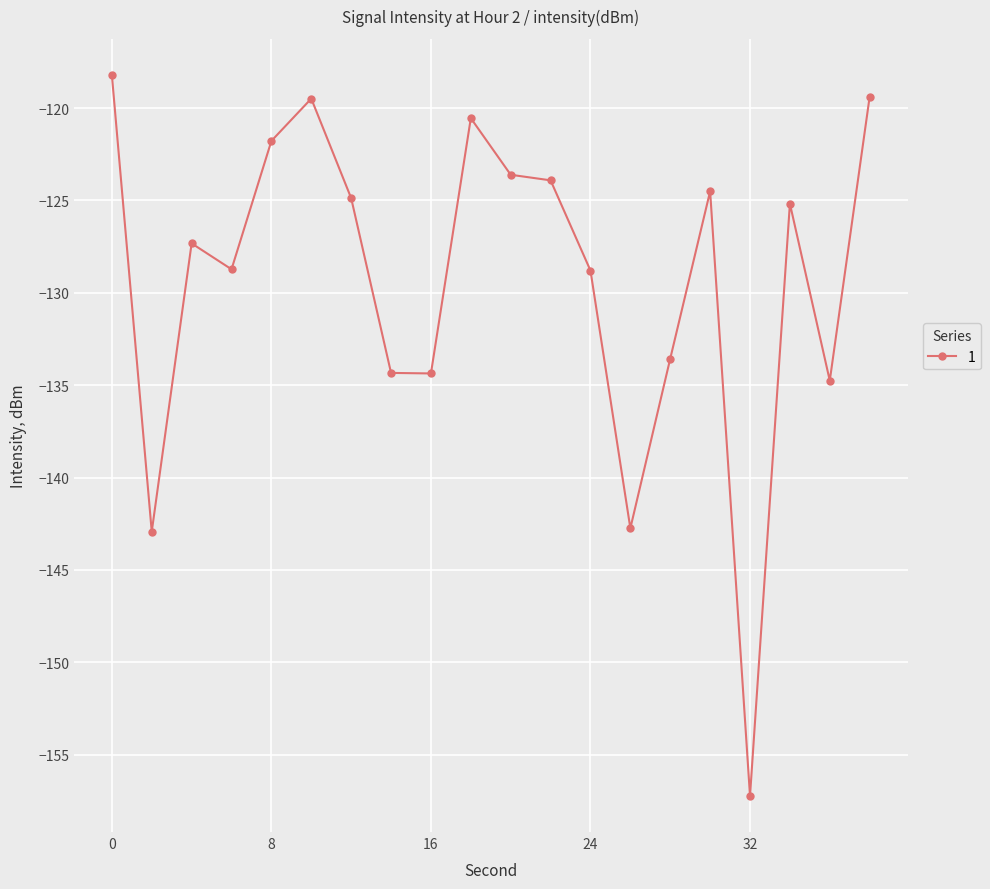

What is the maximum value shown in the chart?

-118.2